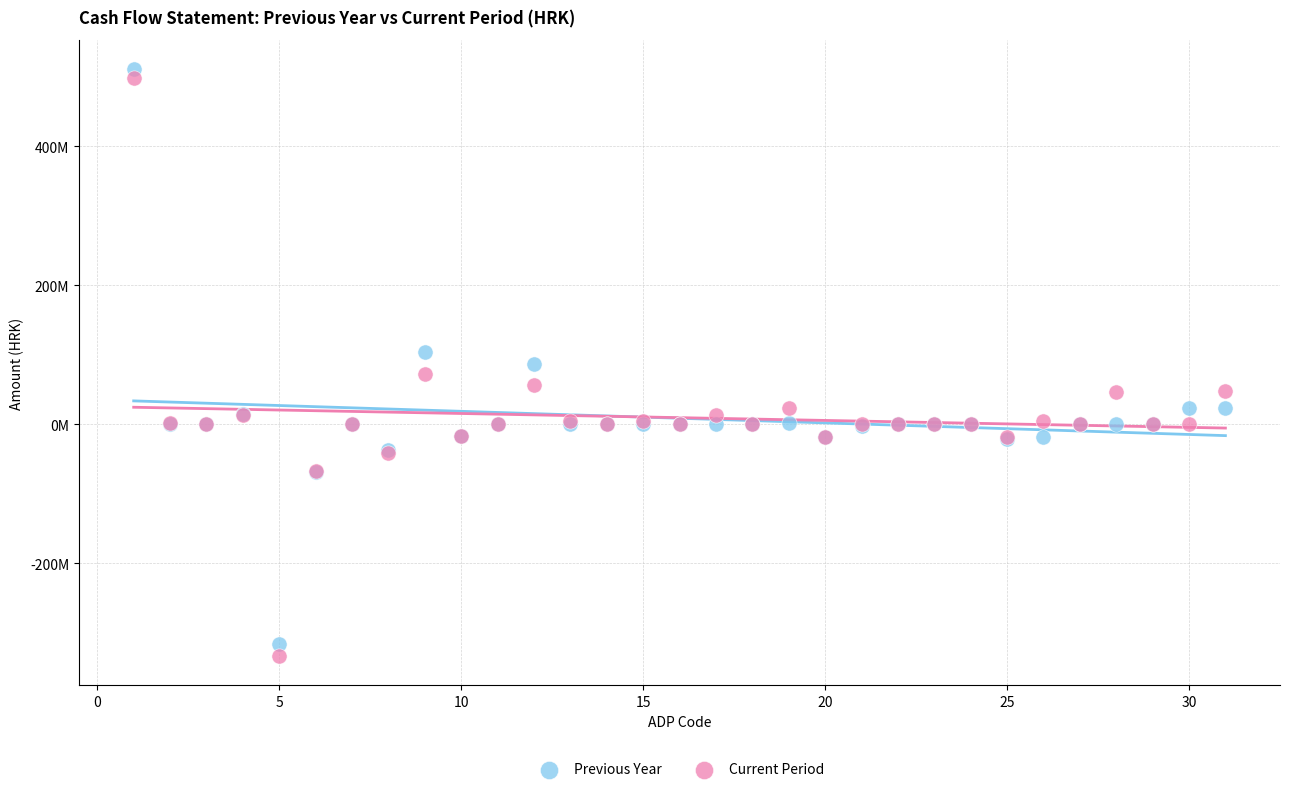

What are all the series names shown in the legend?

Previous Year, Current Period